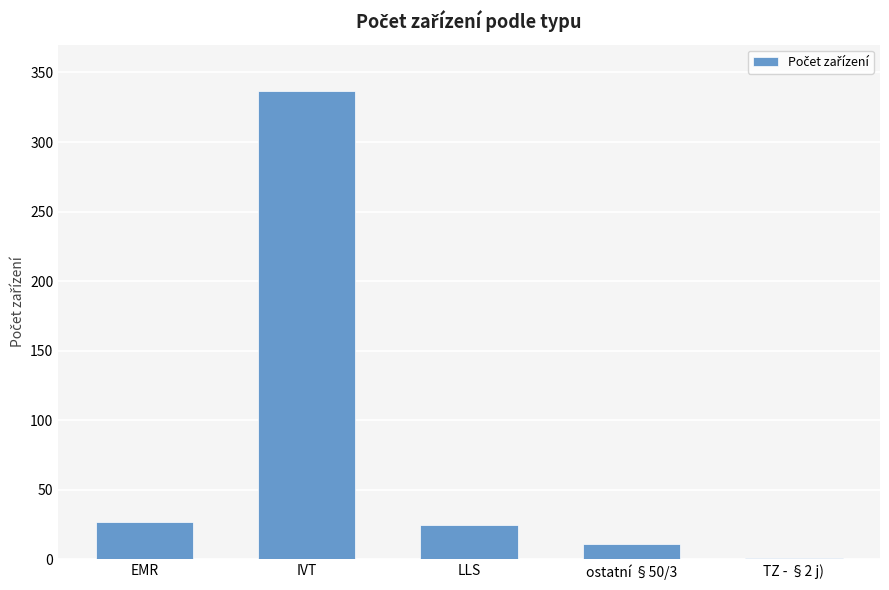

Where is the data nearest to the value 169?

EMR